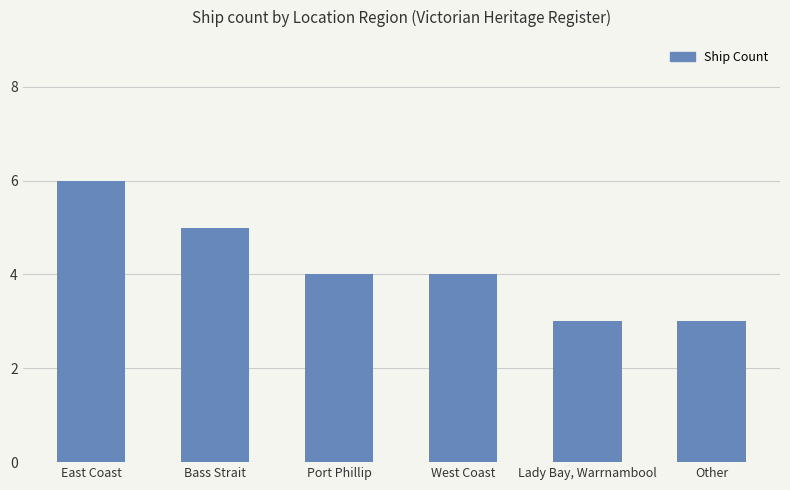

Where does the data first go above 4?

East Coast